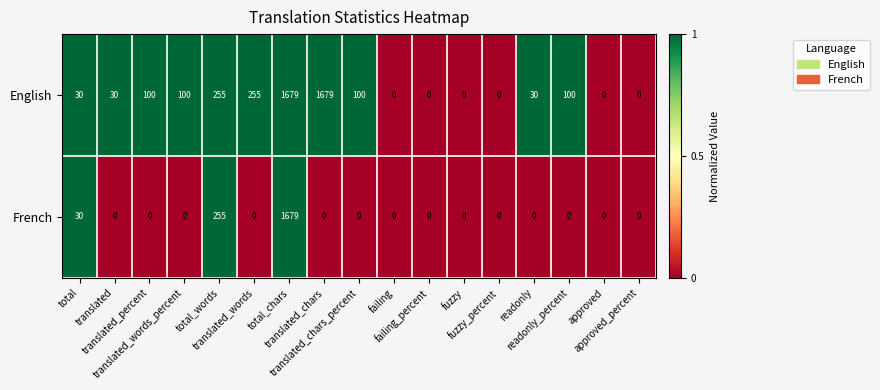

List the series in order of their overall mean, lowest first.

French, English